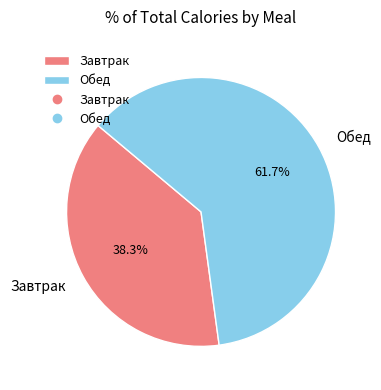

To the nearest percent, what is the difference between the Завтрак and Обед slice percentages?

23%